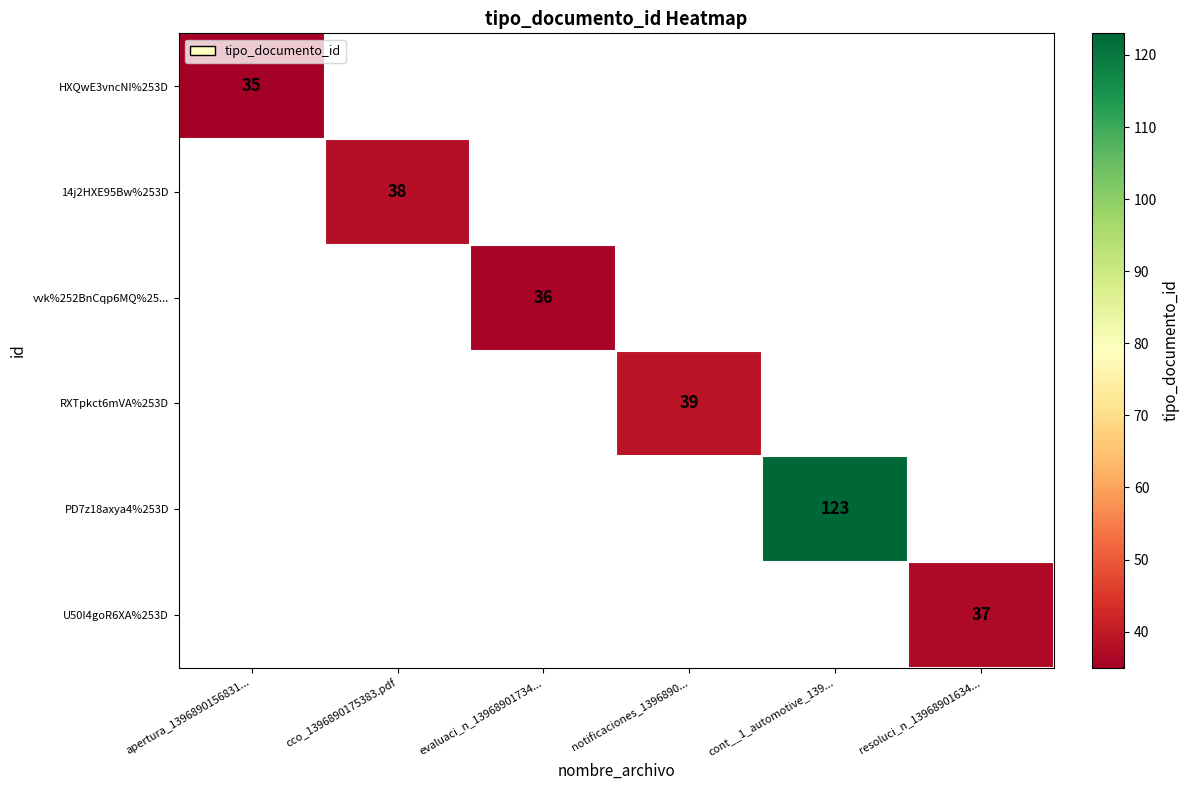

The value of PD7z18axya4%253D at cont__1_automotive_139... is 123. True or false?

True